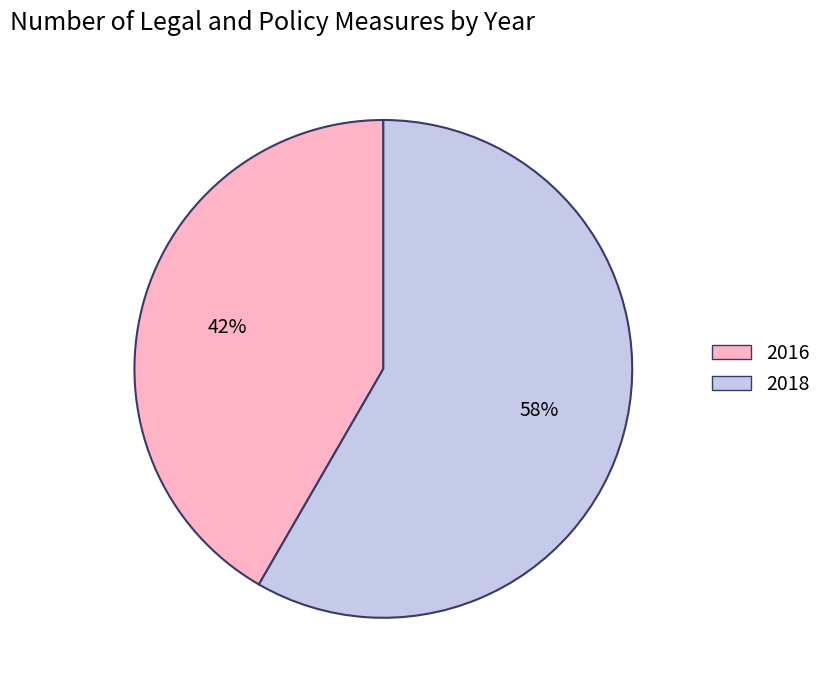

Combined, do 2018 and 2016 account for over 50%?

Yes